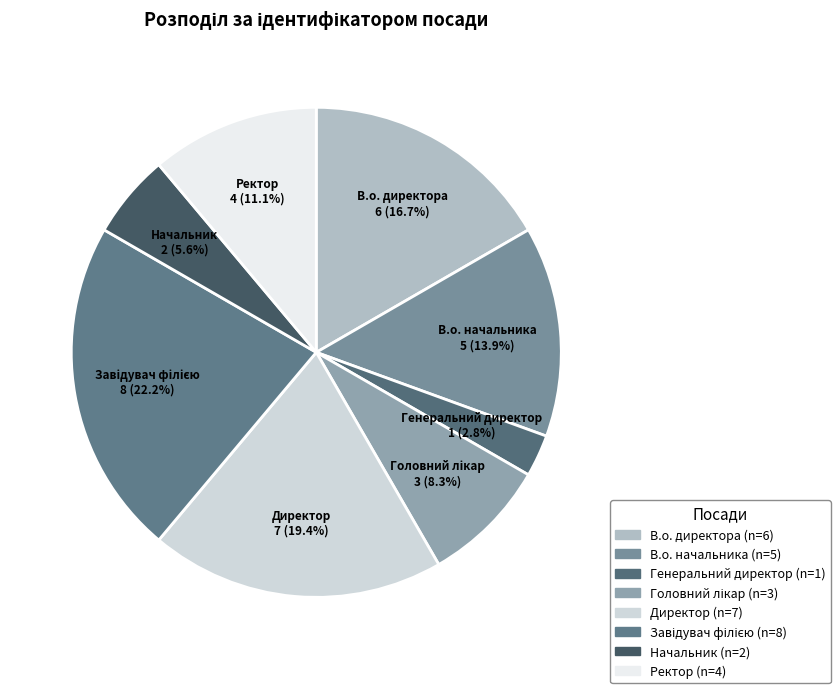

Is it true that Директор is 33% of the pie?

False